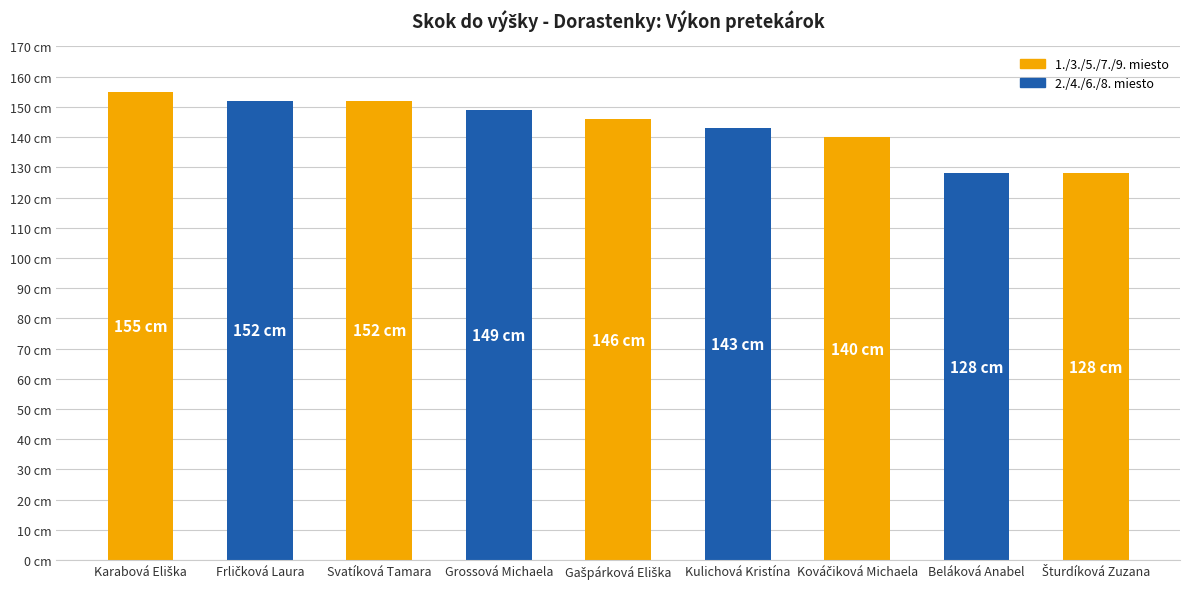

The chart shows a value of 149 at Grossová Michaela. True or false?

True